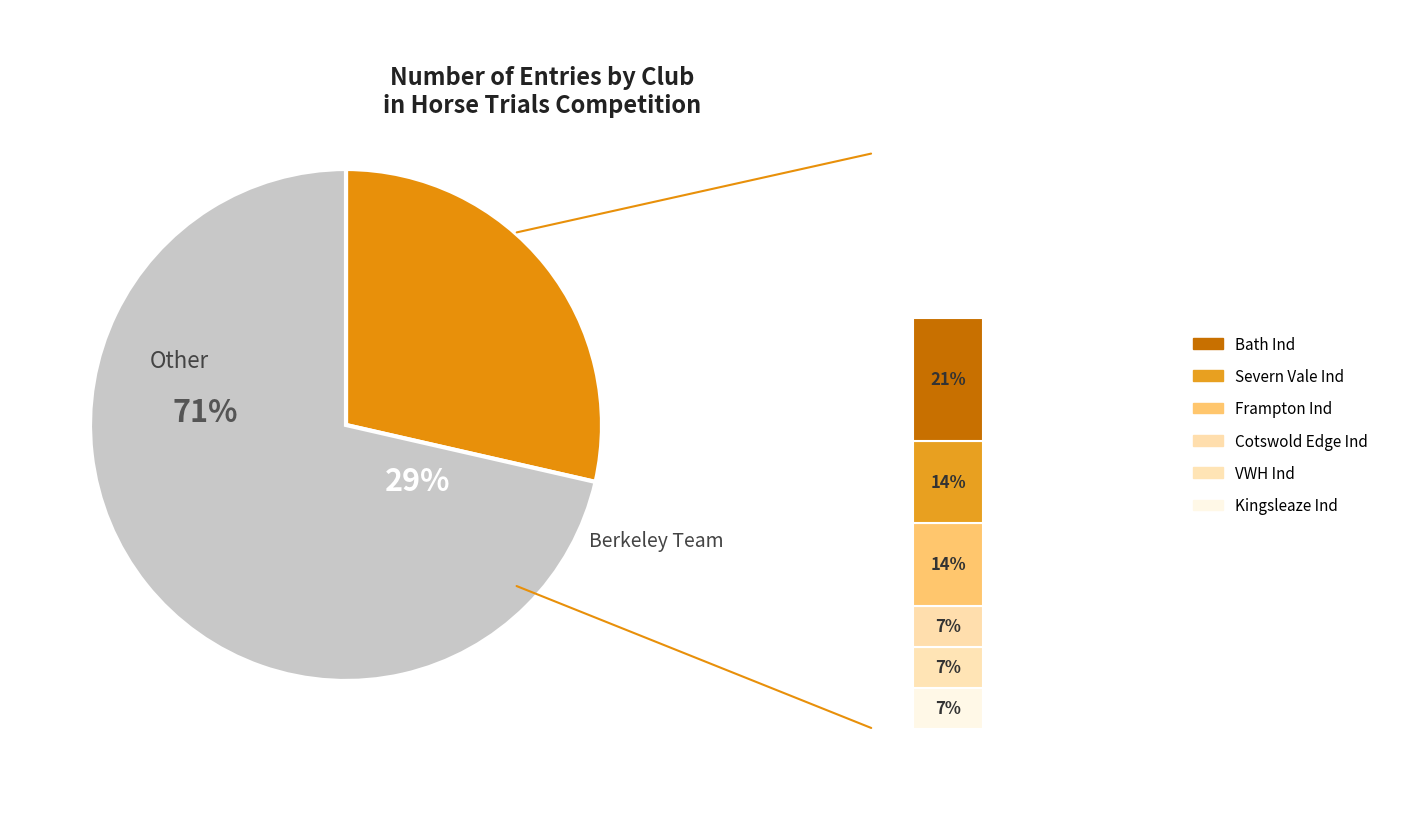

Which category has the smallest portion of the pie?

Cotswold Edge Ind